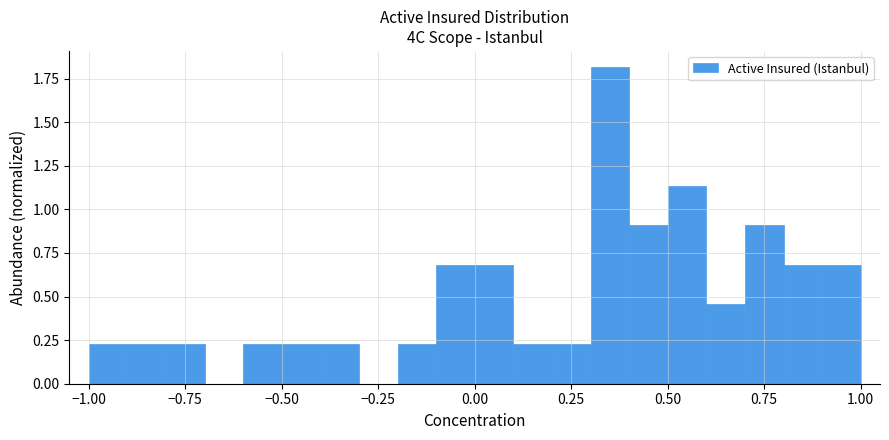

Around what value on the x-axis is the tallest bar? Give the approximate position of its centre, as read against the axis.

0.35